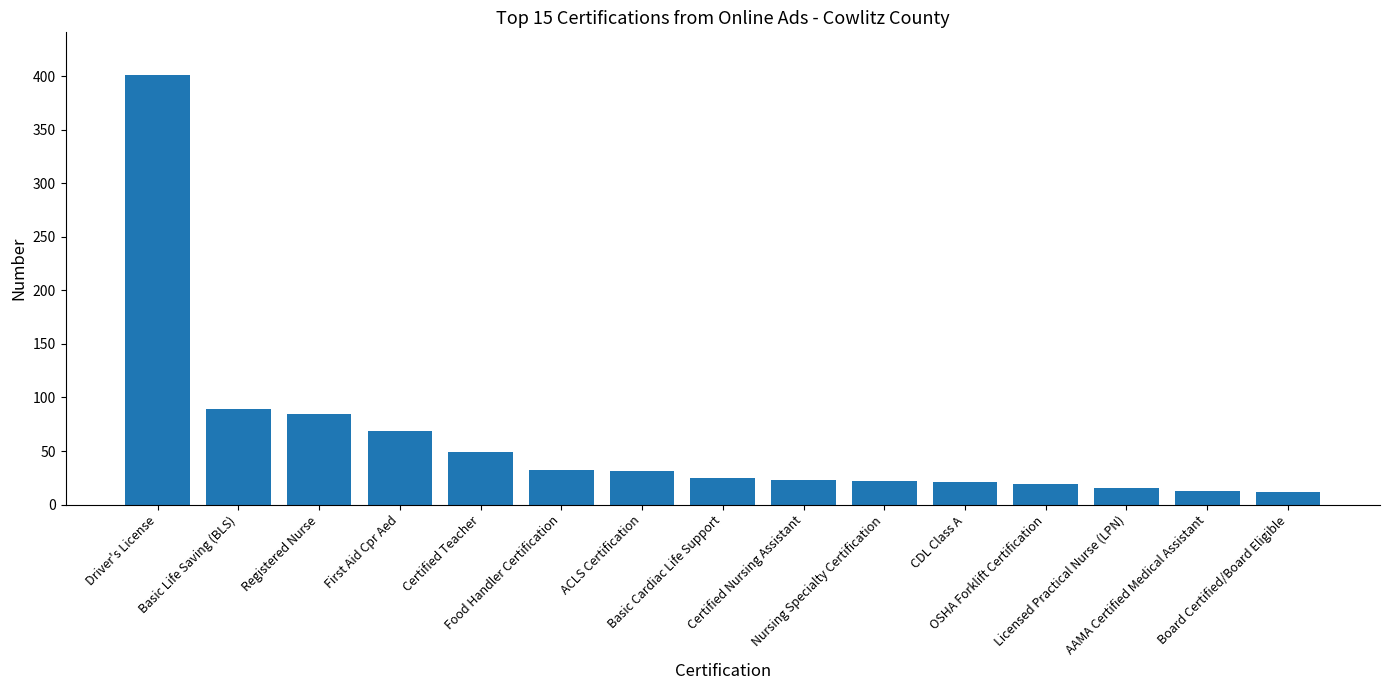

How many values are below 25?

7